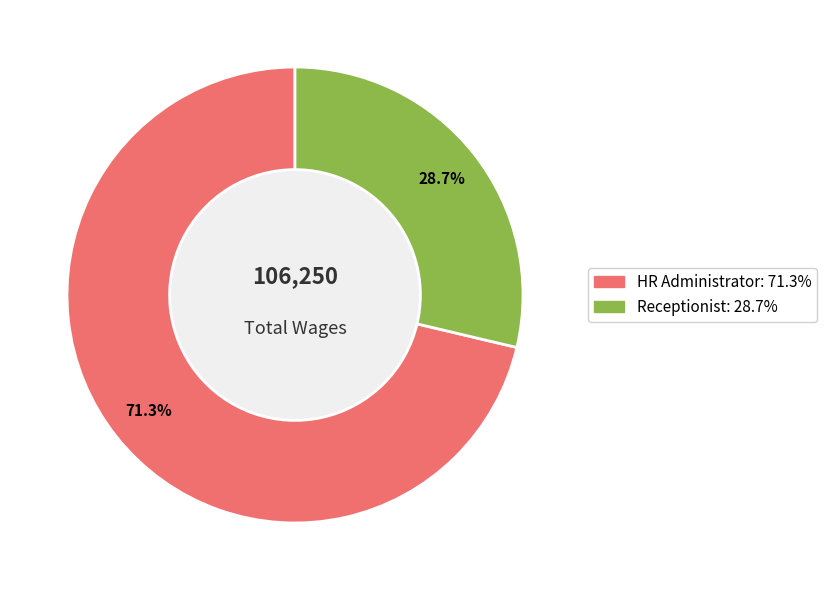

Between Receptionist and HR Administrator, which is larger?

HR Administrator